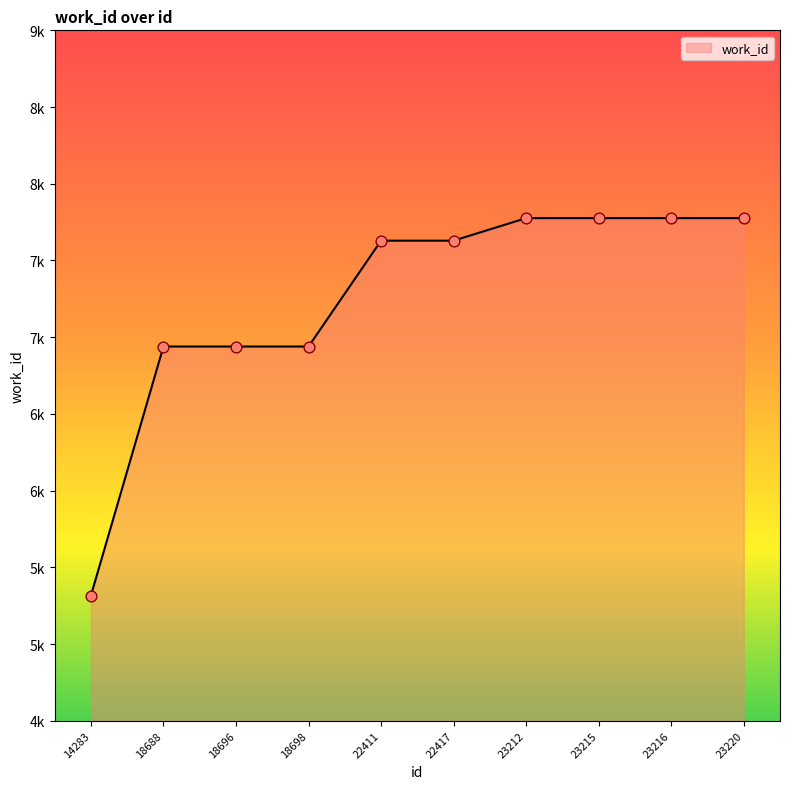

What is the change in value from 18696 to 23216?

+837